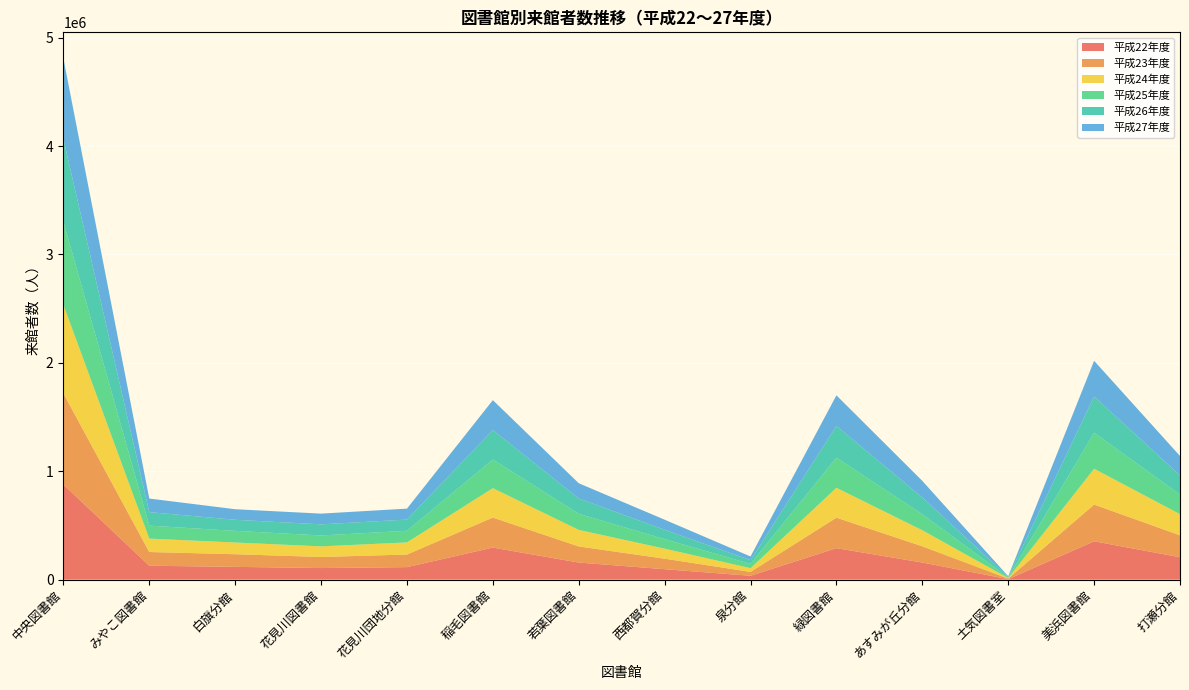

Reading right to left, transcribe all the data shown in this chart.

平成22年度: 206782	354021	4763	157993	290616	35903	96431	157819	295890	115626	107141	118049	128459	877948
平成23年度: 202098	338810	5131	149466	280989	35744	96988	148474	276928	116066	102034	116715	126557	840125
平成24年度: 195115	330202	4989	148288	275605	34398	92615	152701	271036	111976	97916	107988	123499	817490
平成25年度: 181396	332063	5445	147583	278097	39115	87621	148317	264582	107214	100439	107349	119814	767191
平成26年度: 176612	334531	5605	154677	292240	34269	86054	141359	270972	103303	102432	102316	124484	762710
平成27年度: 178794	329289	5582	153234	282882	34375	93393	140657	276511	101094	99123	97372	125378	742678